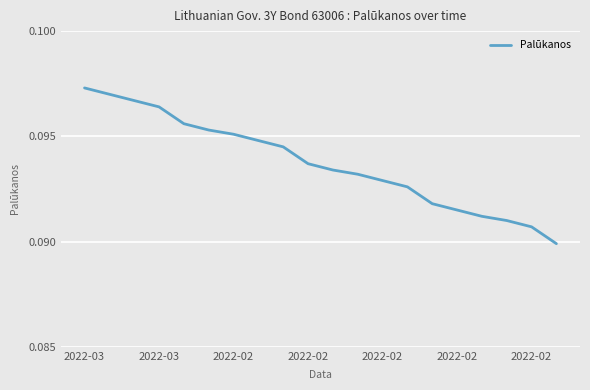

What is the label of the 4th point from the right?

16